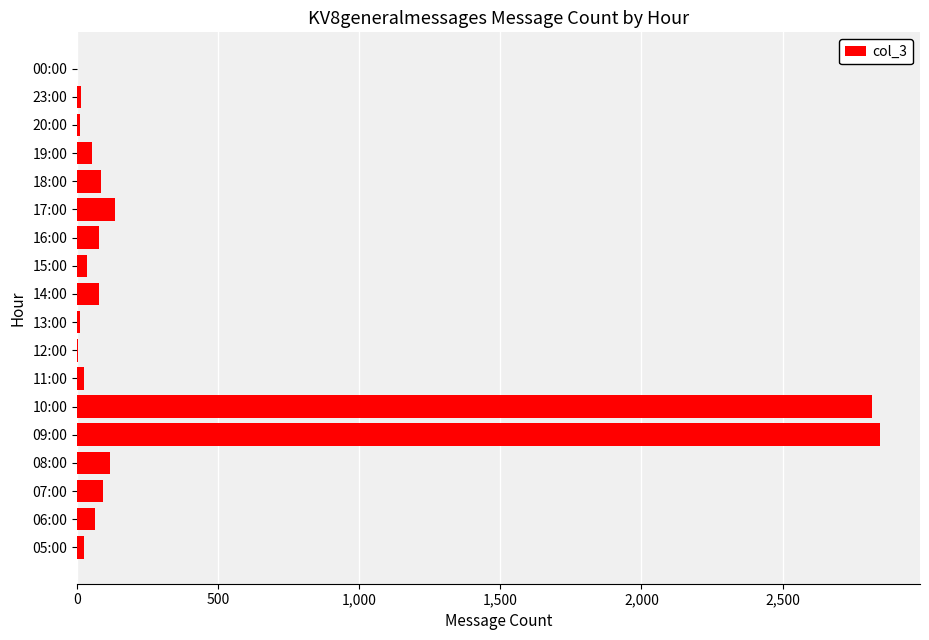

Approximately how many times larger is the value at 06:00 compared to 16:00?

0.8